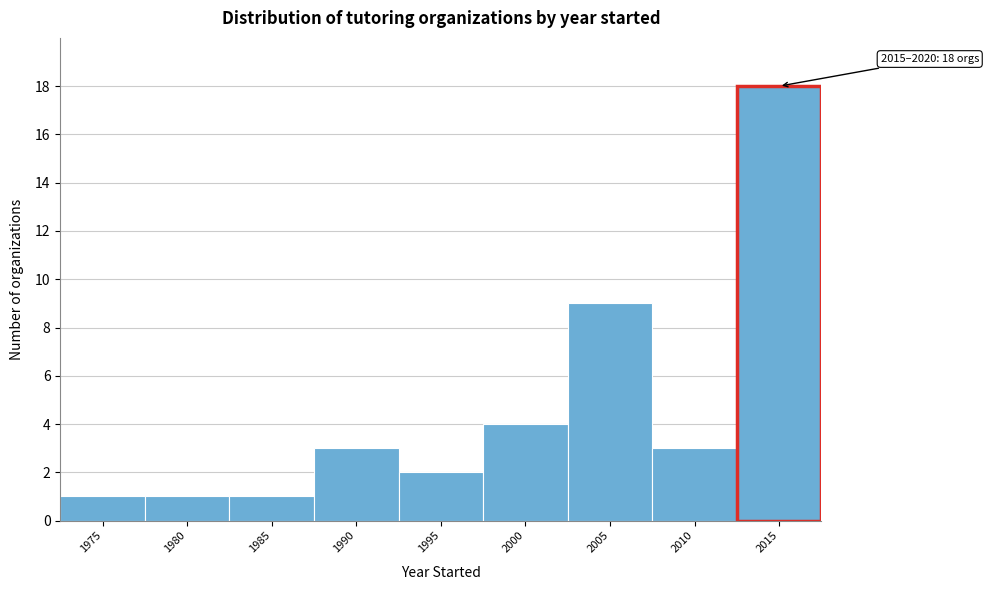

Reading right to left, transcribe all the data shown in this chart.

3	9	4	2	3	1	1	1